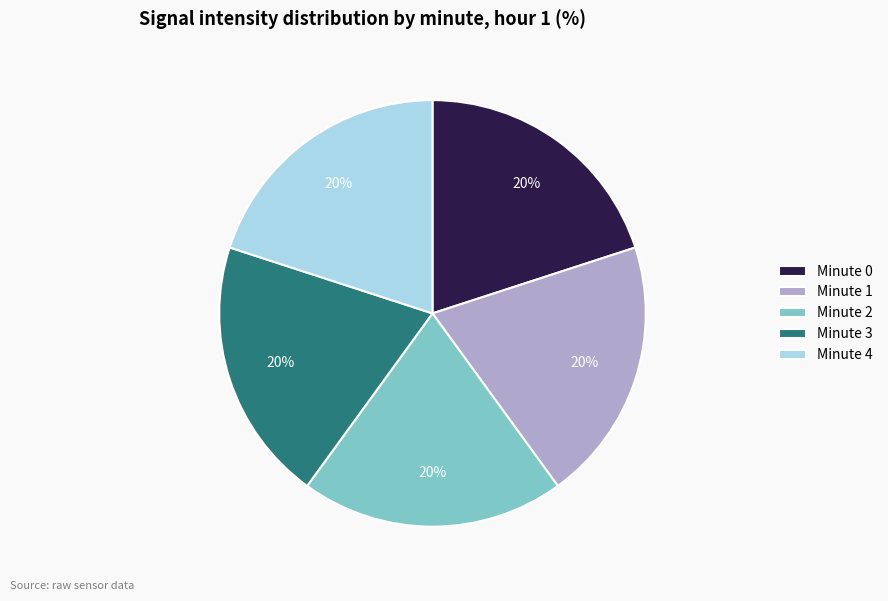

How many segments does this pie chart have?

5